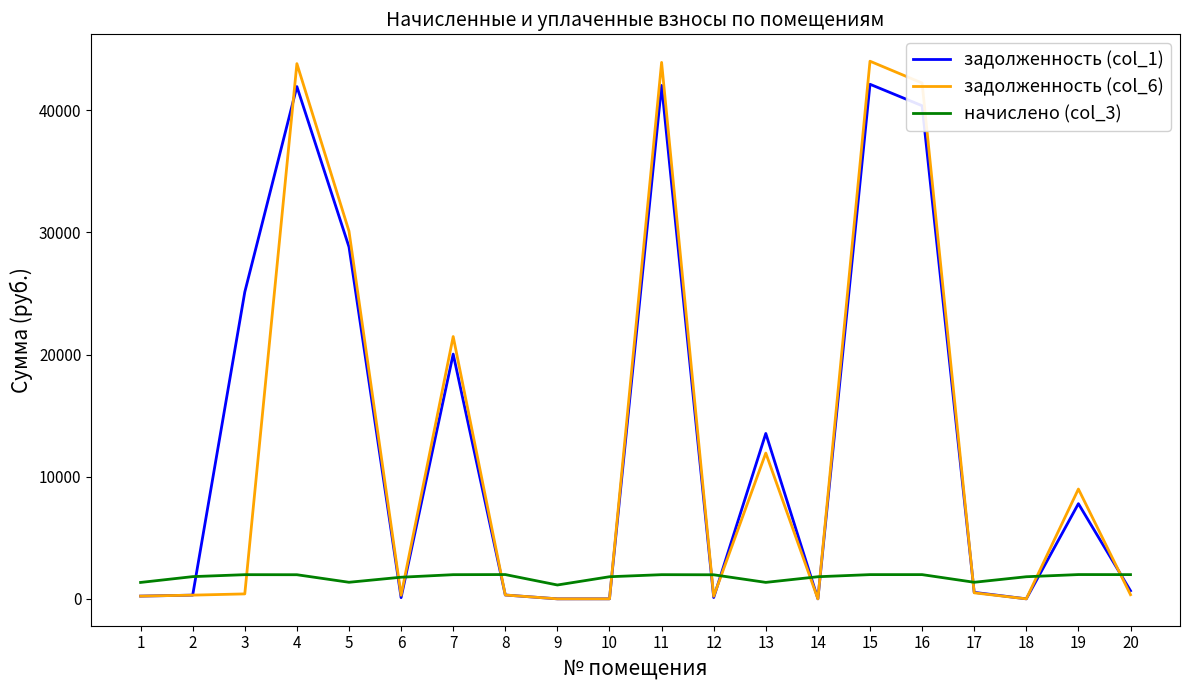

True or false: начислено (col_3) and задолженность (col_1) intersect in this chart.

True